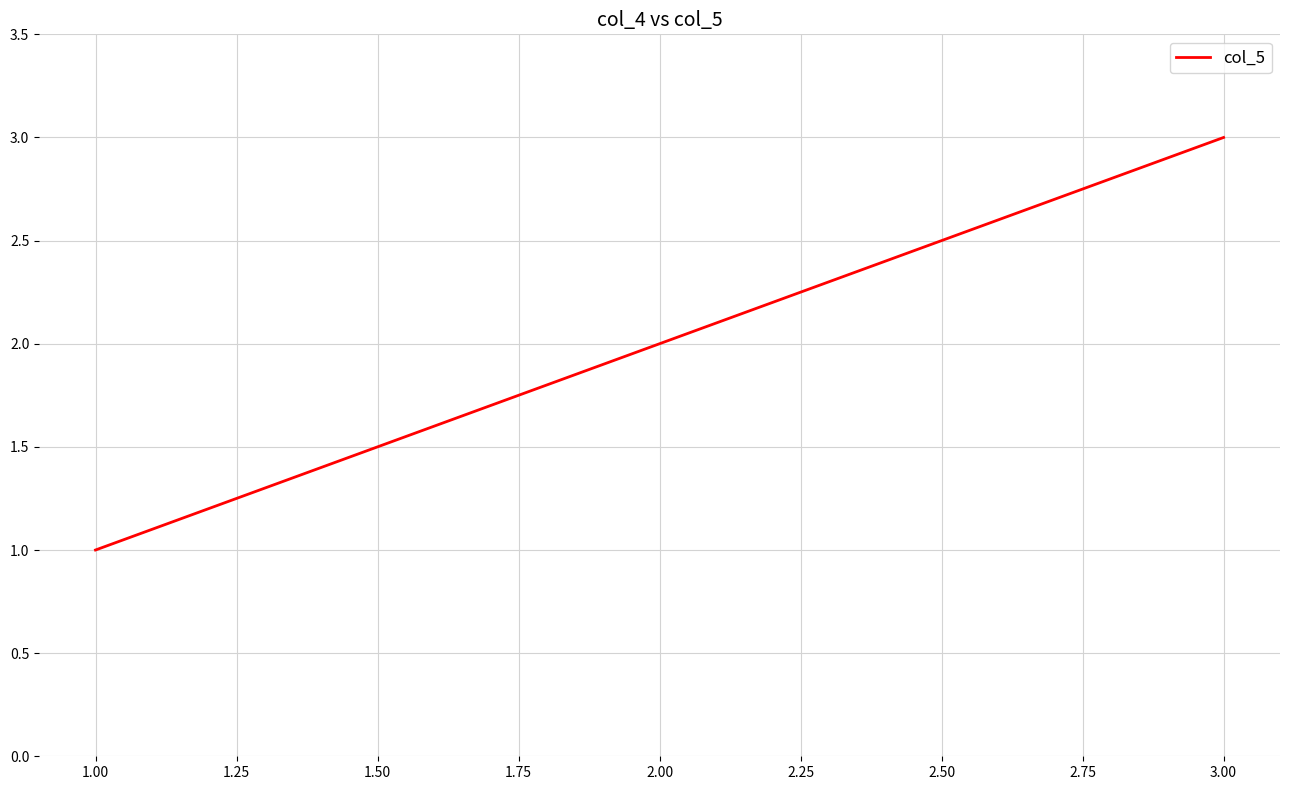

Which has a higher value, 2.00 or 1.00?

2.00